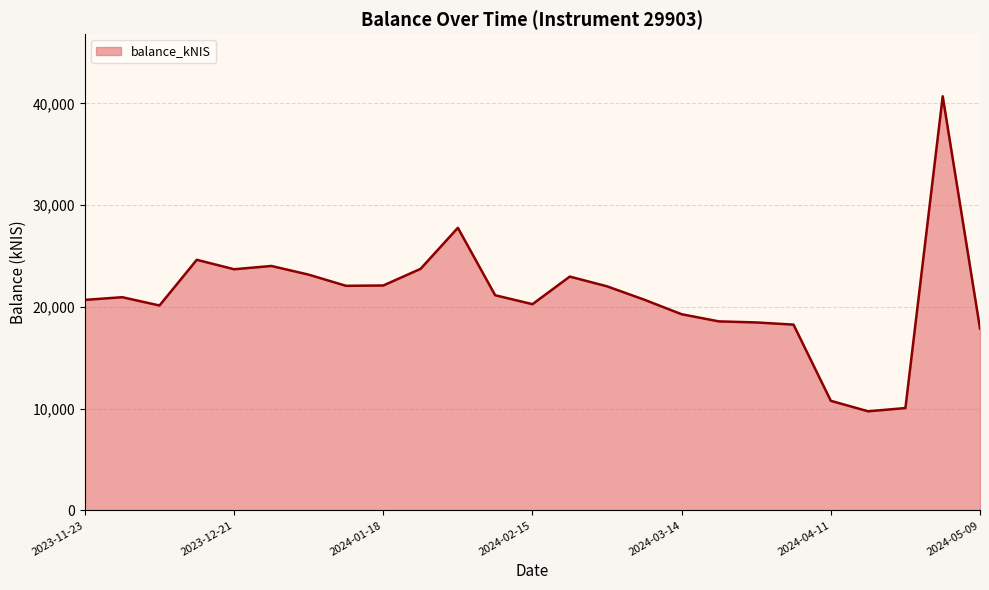

What is the difference between the maximum and minimum values?

30961.6